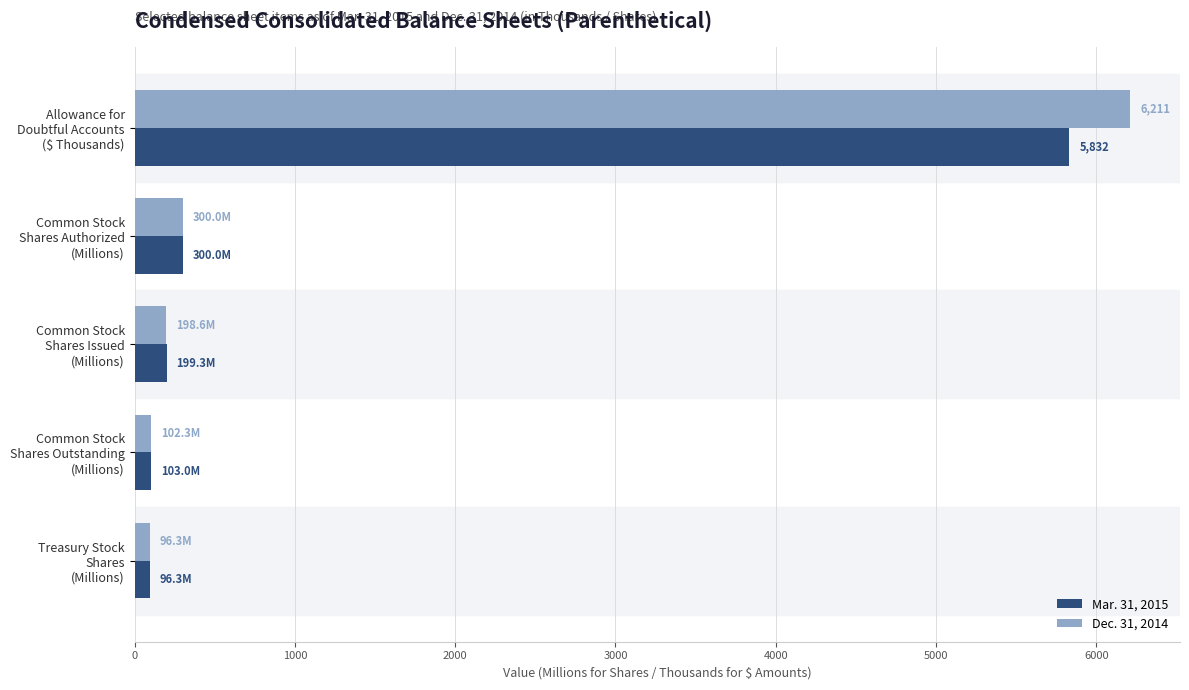

Which series has the widest spread of values?

Dec. 31, 2014